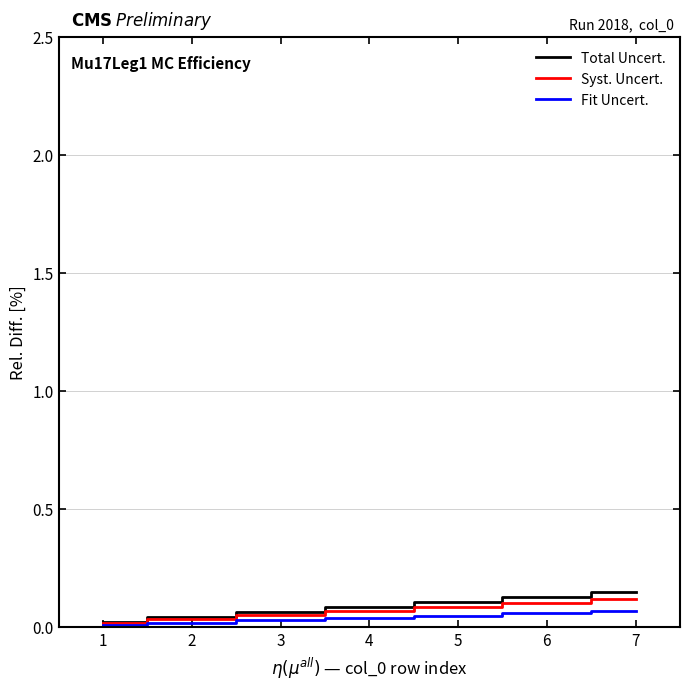

Is the value of Syst. Uncert. at 6 greater than the value of Total Uncert. at 1?

Yes